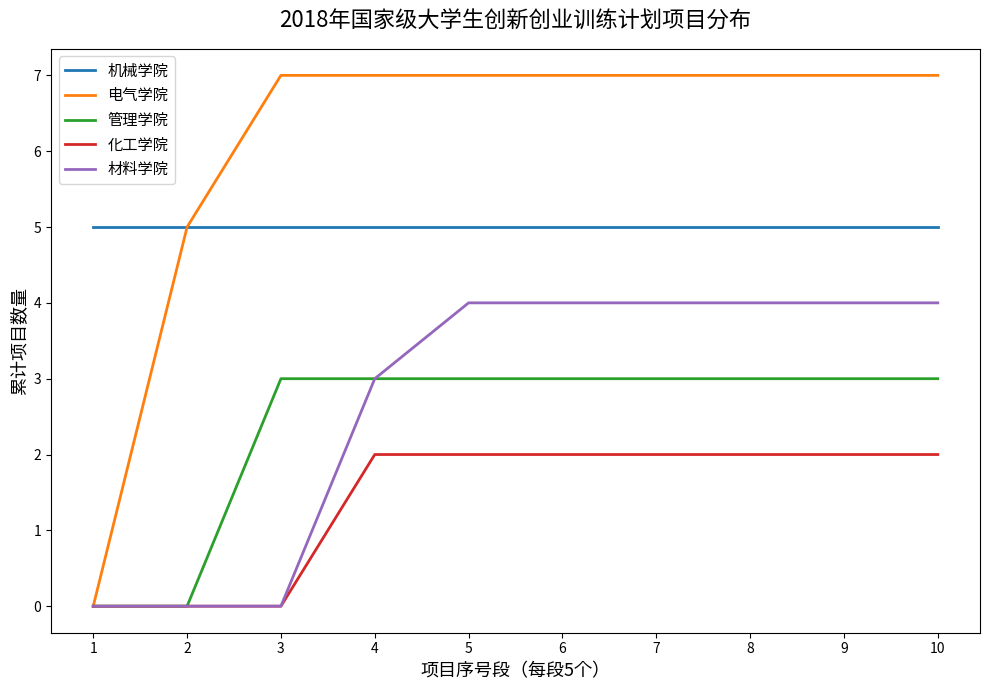

True or false: 材料学院 and 机械学院 cross at least once.

False